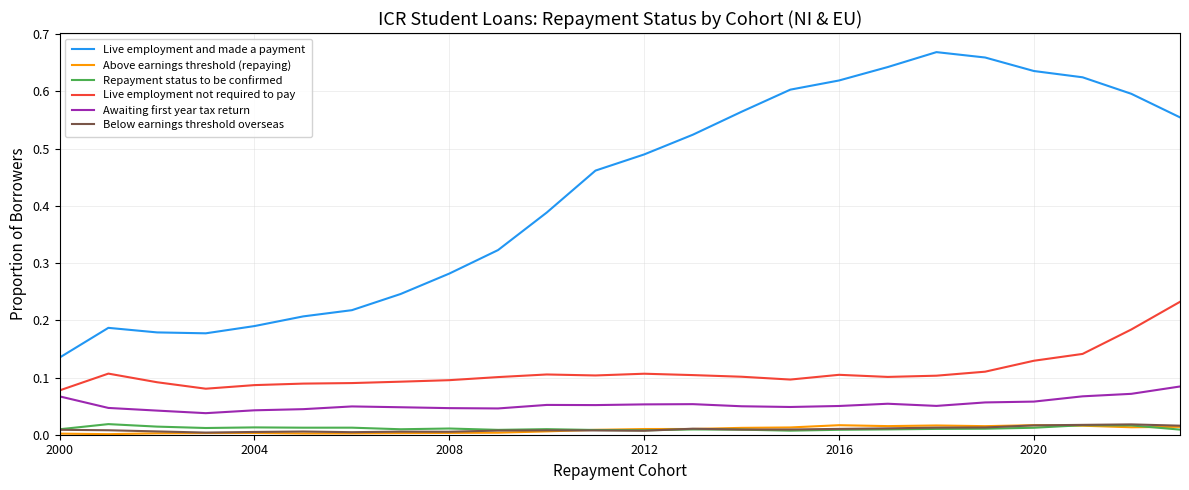

True or false: Live employment and made a payment and Above earnings threshold (repaying) cross at least once.

False